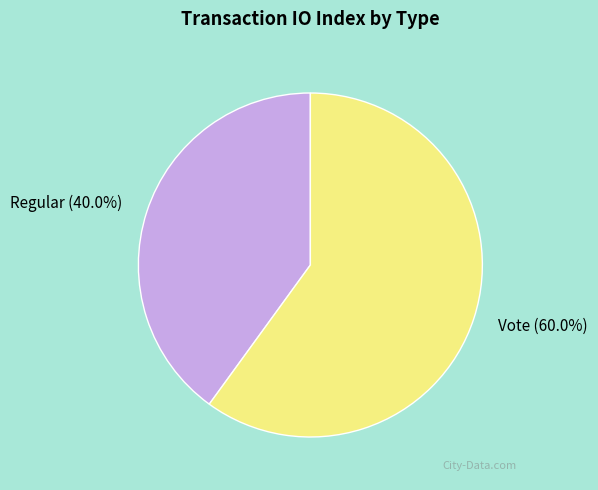

Rank the categories by value from highest to lowest.

Vote, Regular